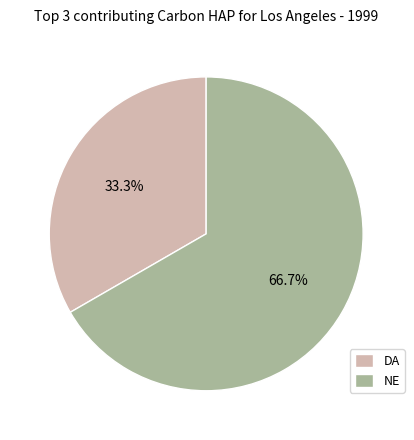

How many segments does this pie chart have?

2